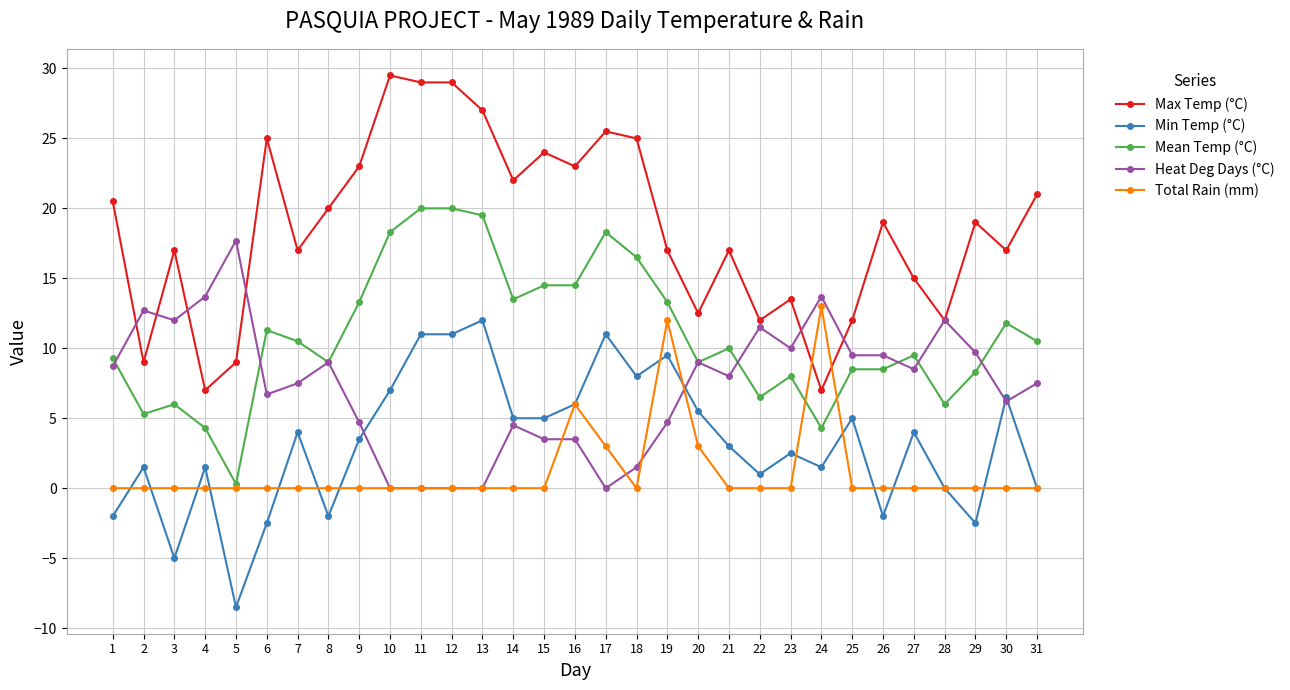

What is the lowest value of the Mean Temp (°C) series?

0.3